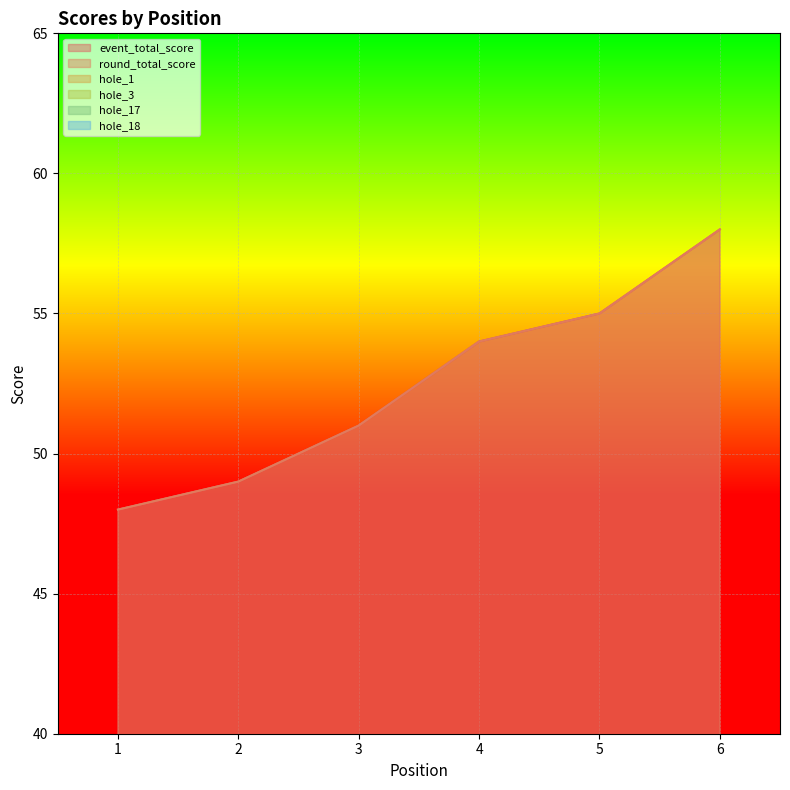

How many intersections are there between hole_3 and hole_17?

1